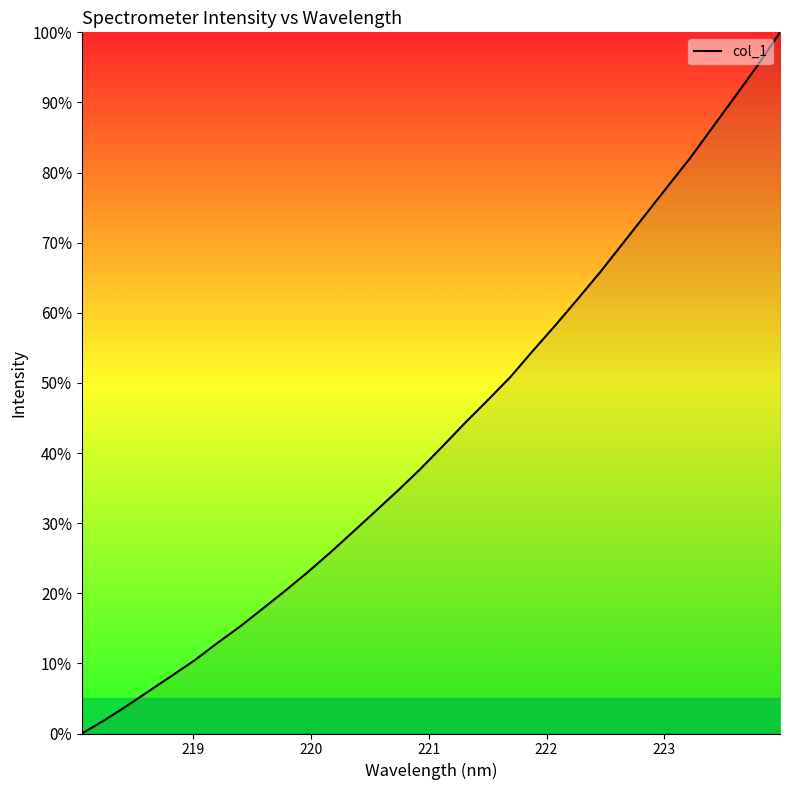

What is the difference between the maximum and minimum values?

100.0